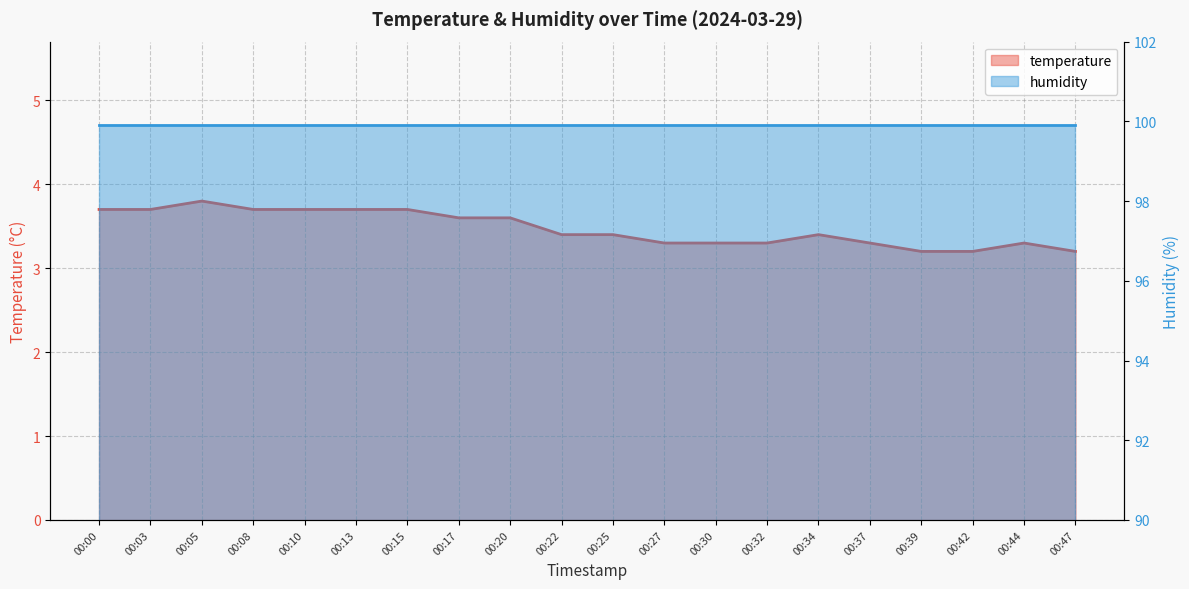

True or false: there are more than 1 points higher than both neighbors.

True